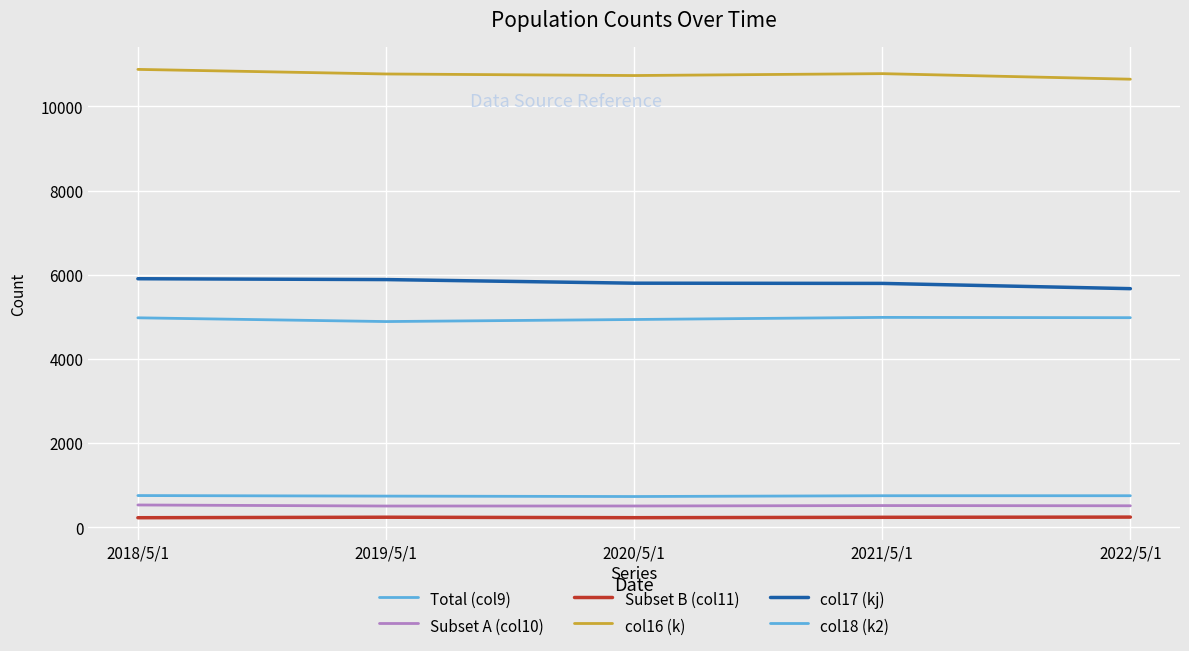

Is this an area chart (filled region under the line)?

No